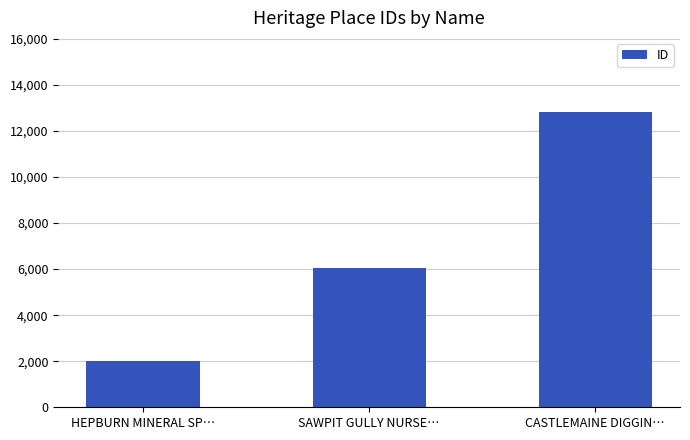

At which label is the value closest to 7413?

SAWPIT GULLY NURSE…